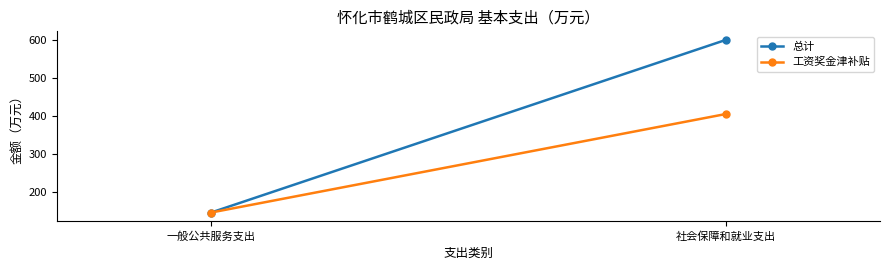

Where is 工资奖金津补贴 nearest to the value 276?

一般公共服务支出